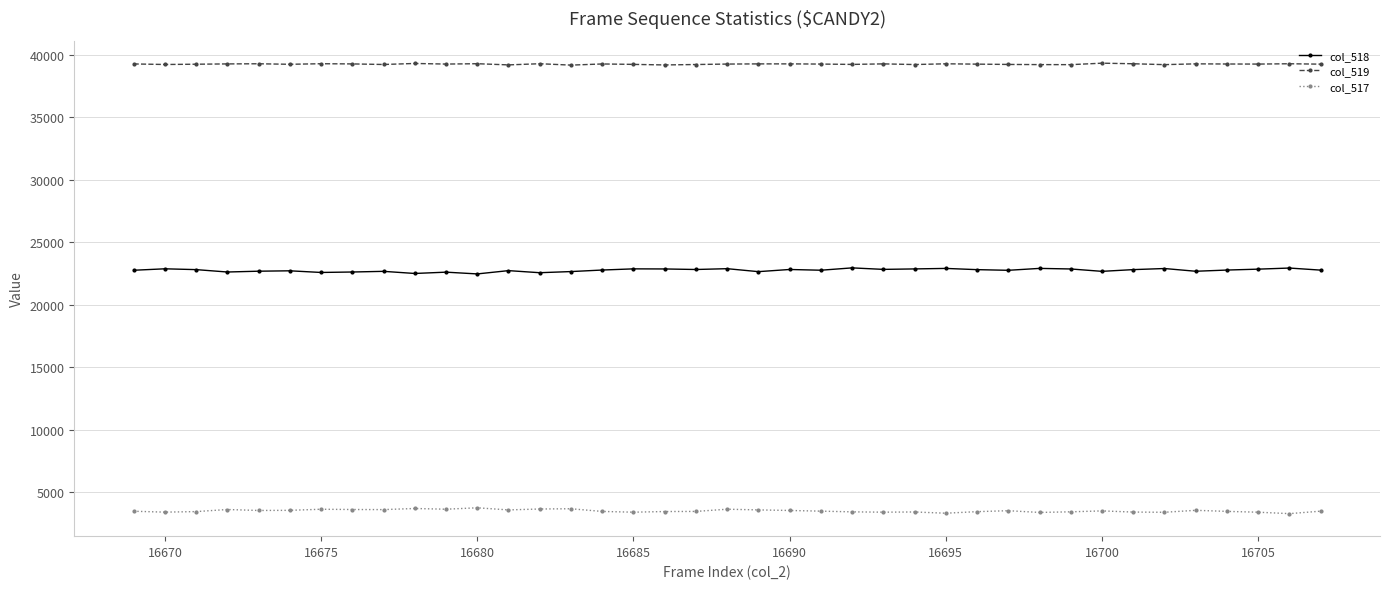

True or false: col_517 and col_519 intersect in this chart.

False